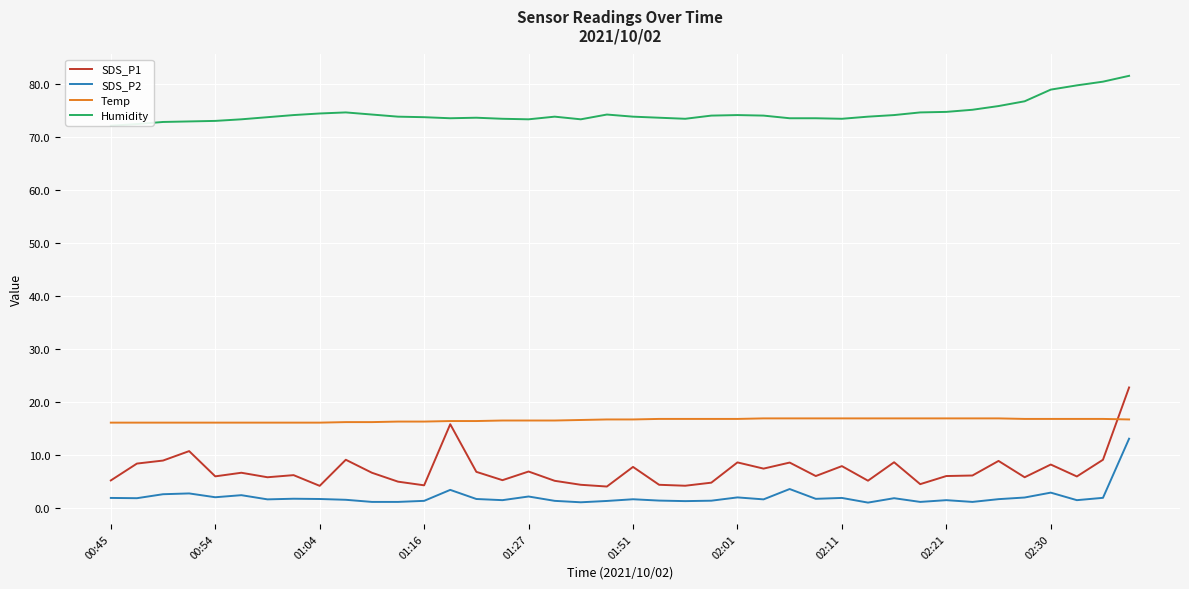

Which series has the largest total across all categories?

Humidity